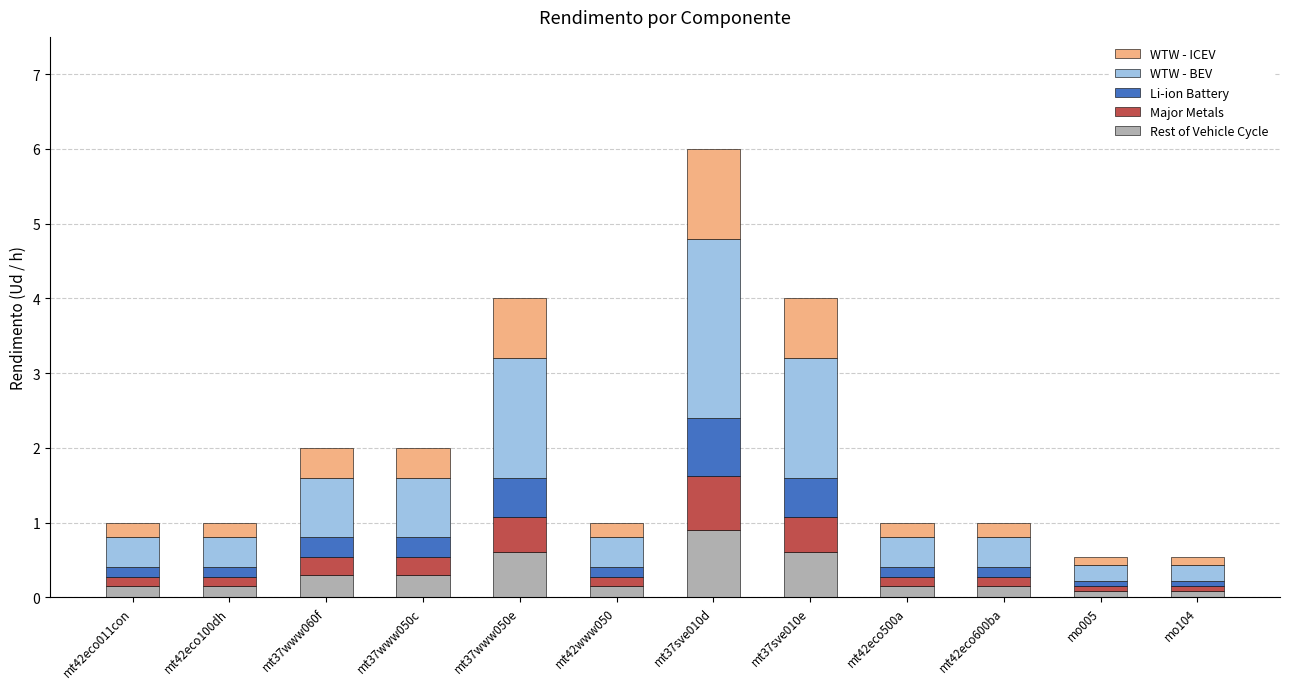

At which category is the sum across all series the highest?

mt37sve010d